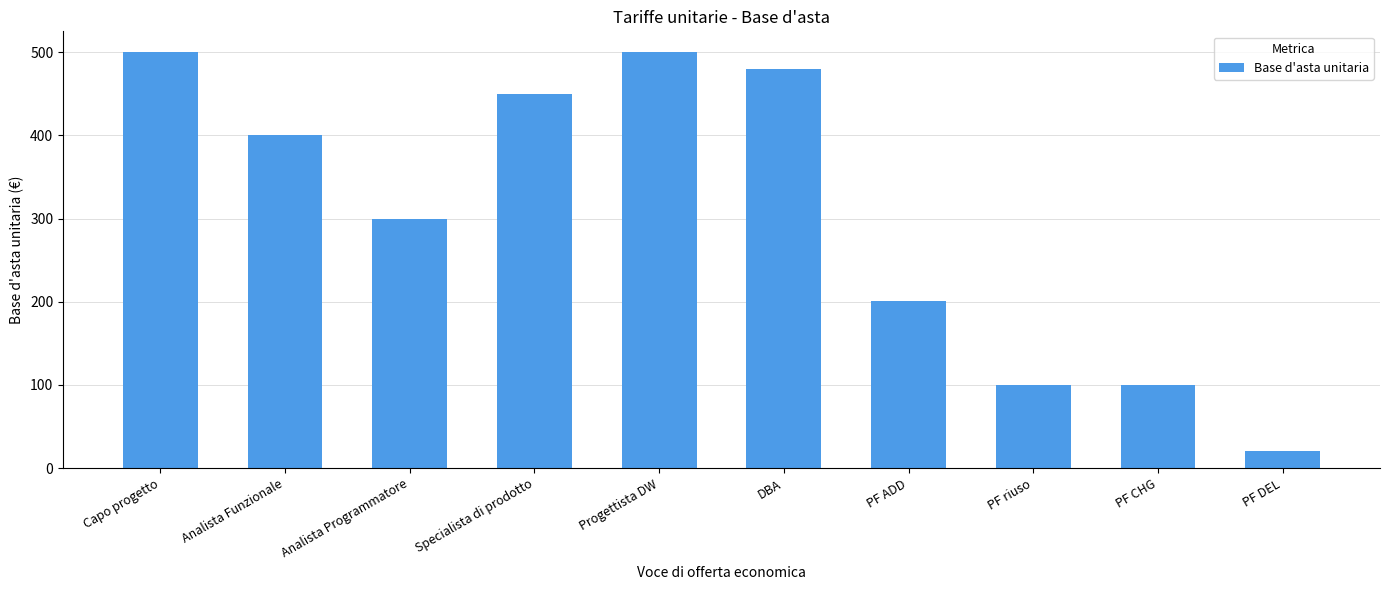

Where does the data first go above 400?

Capo progetto